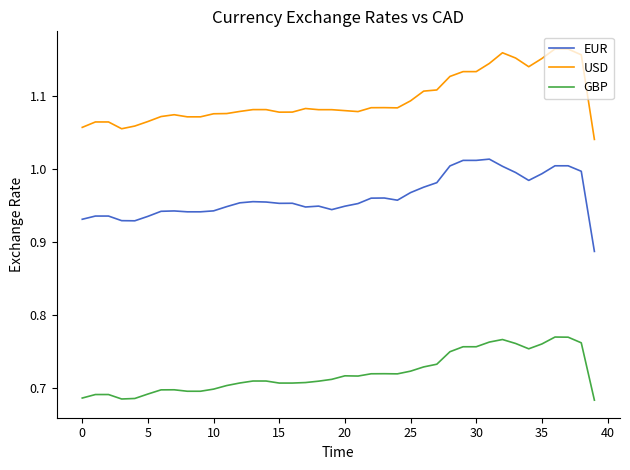

At how many categories does at least one series exceed 0?

40